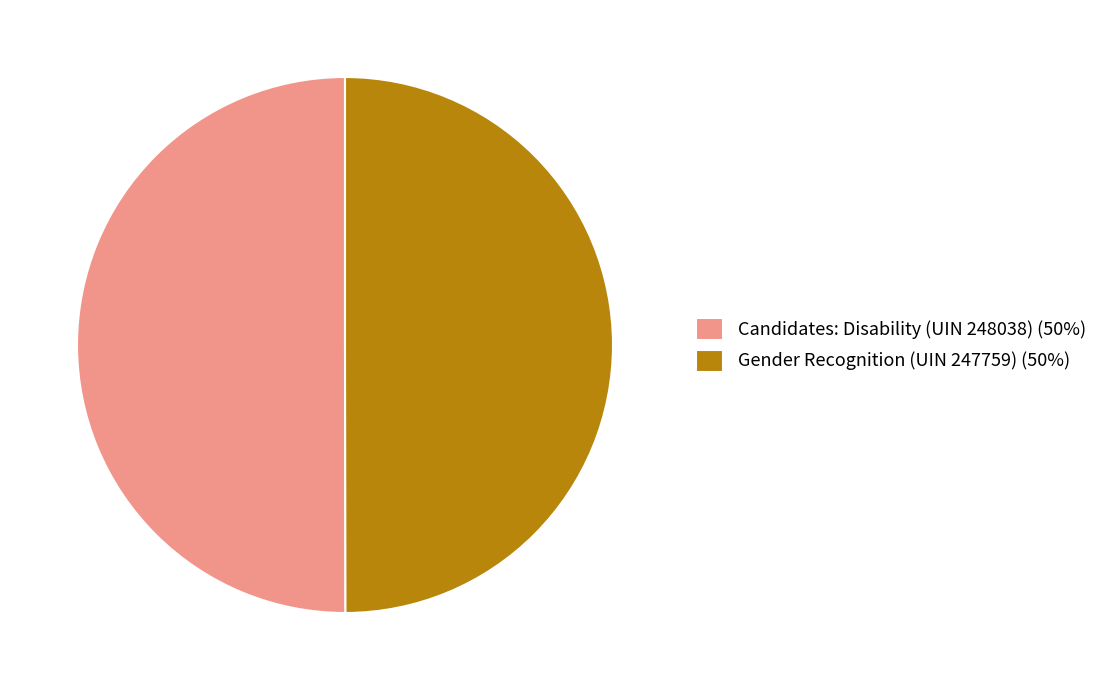

Combined, do Candidates: Disability (UIN 248038) and Gender Recognition (UIN 247759) account for over 50%?

Yes